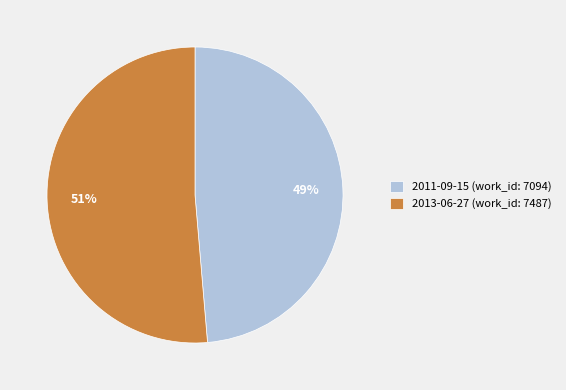

Combined, do 2013-06-27 (work_id: 7487) and 2011-09-15 (work_id: 7094) account for over 50%?

Yes